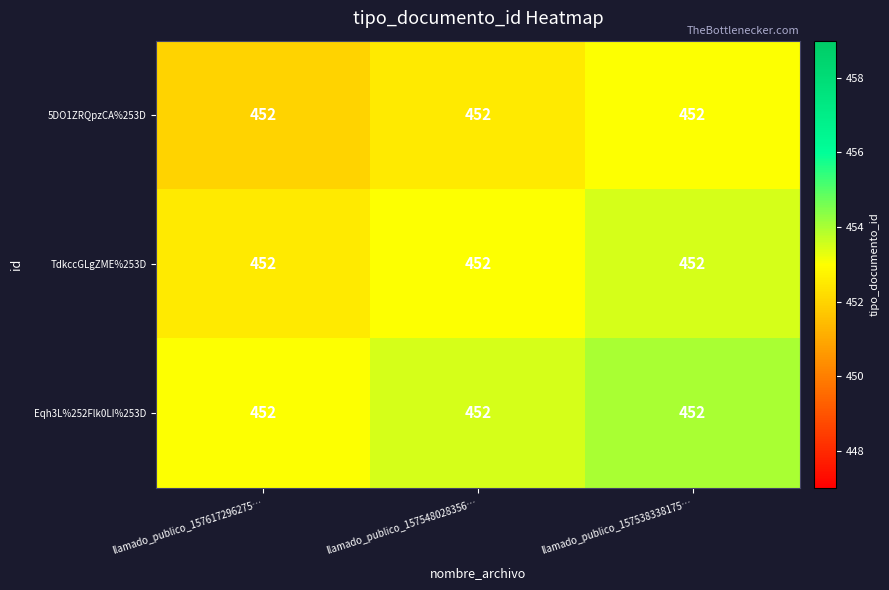

What is the smallest value displayed?

452.0